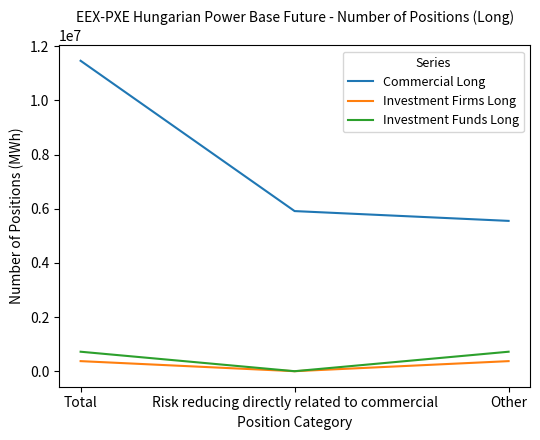

How many distinct data groups are displayed?

3